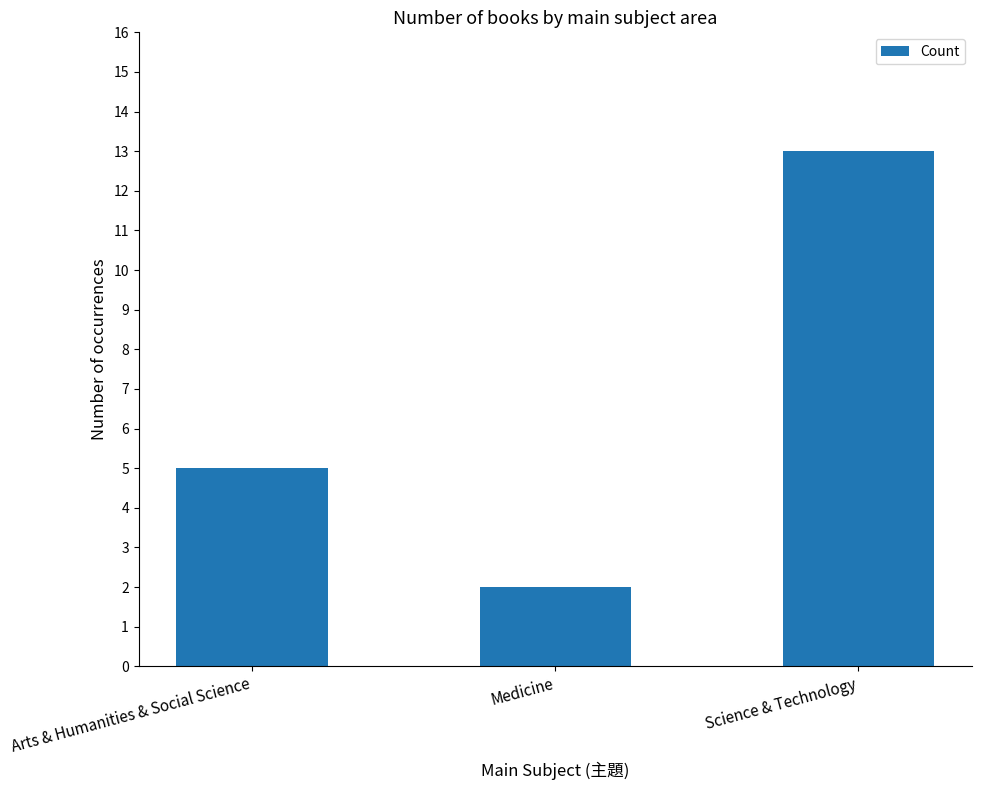

How many values are between 2 and 13?

3